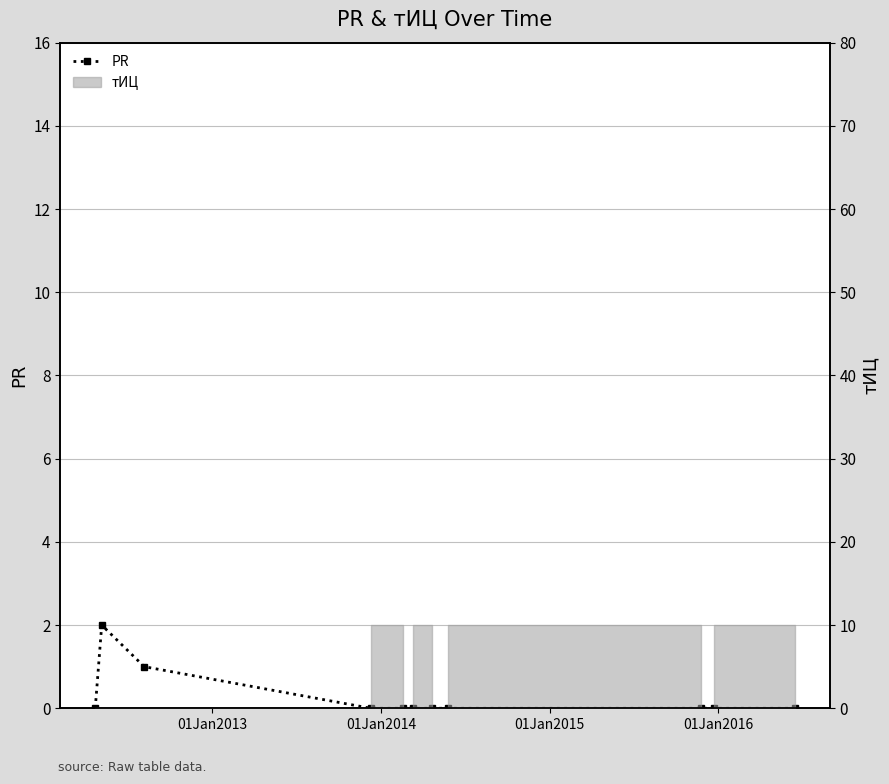

How many interior local peaks (higher than both neighbors) does the data have?

1